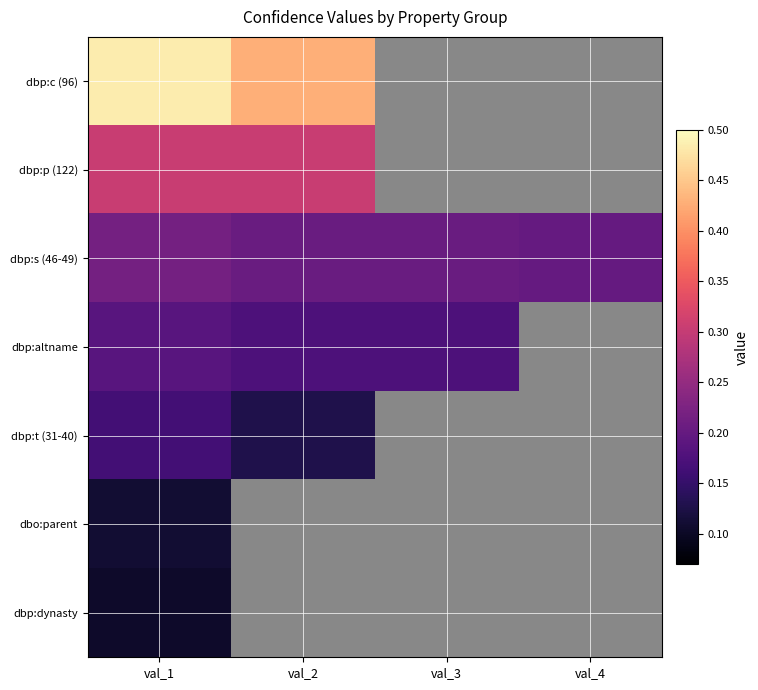

Which series changed the most between val_1 and val_4?

dbp:s (46-49)